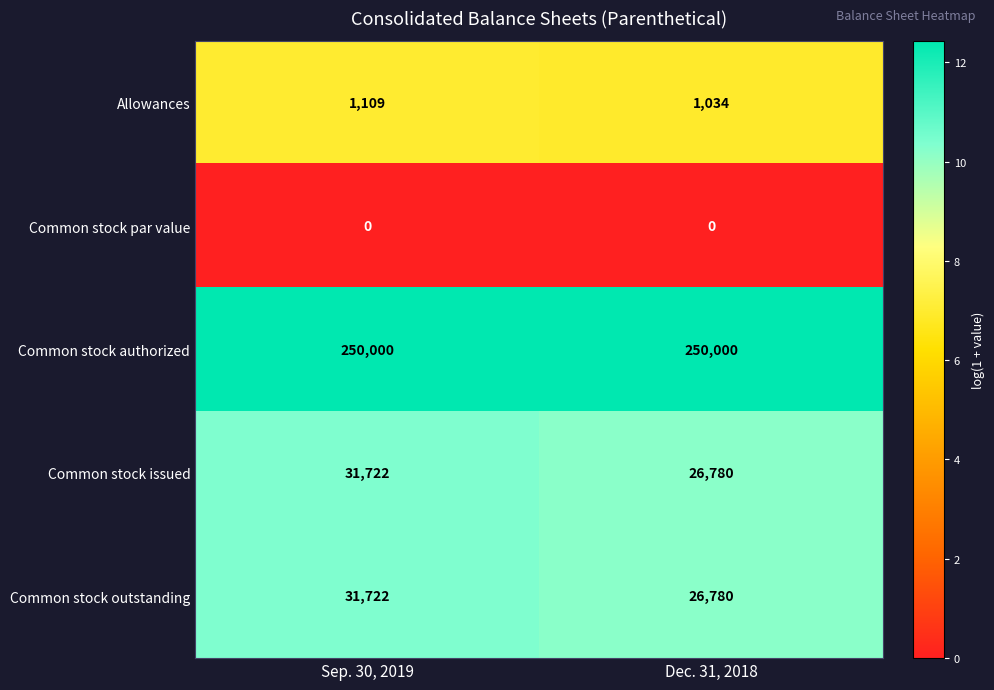

Reading right to left, list all the values displayed in this chart.

Allowances: 1034	1109
Common stock par value: 0	0
Common stock authorized: 250000	250000
Common stock issued: 26780	31722
Common stock outstanding: 26780	31722